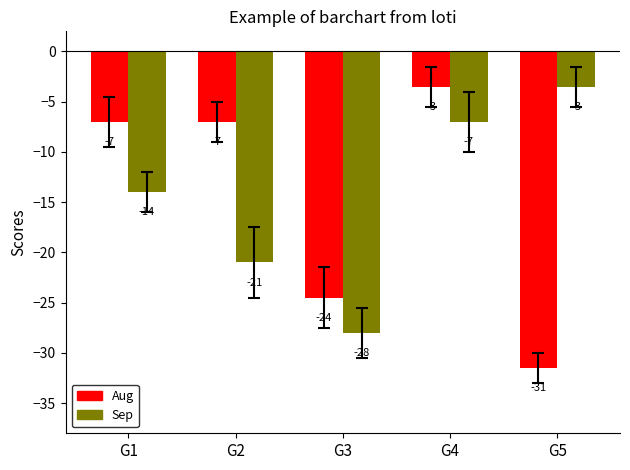

Where is Aug nearest to the value -17?

G3